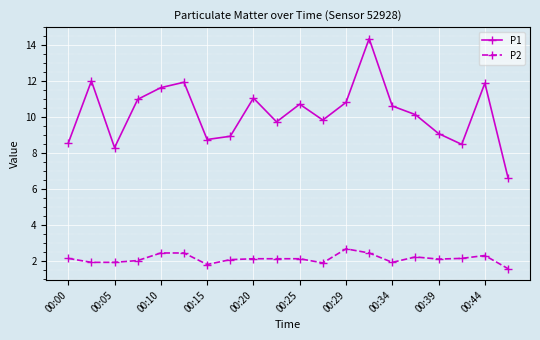

Rank the series by their average value, from lowest to highest.

P2, P1